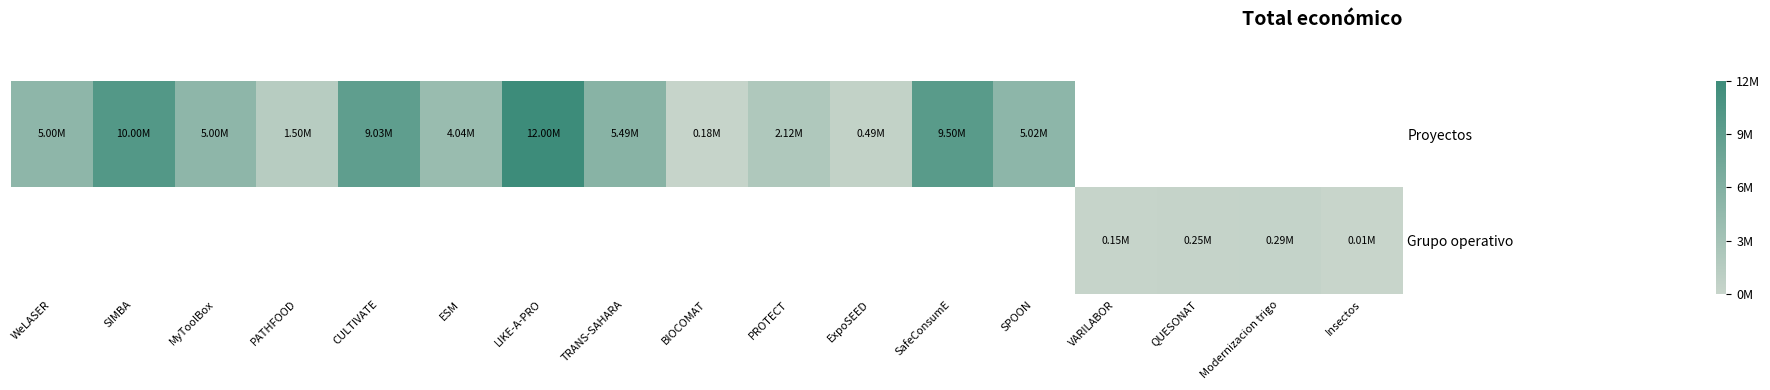

List the series in order of their overall mean, highest first.

Proyectos, Grupo operativo